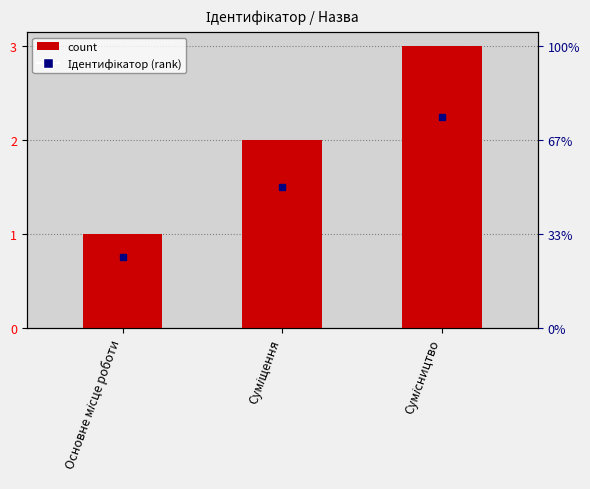

Are the bars horizontal?

No